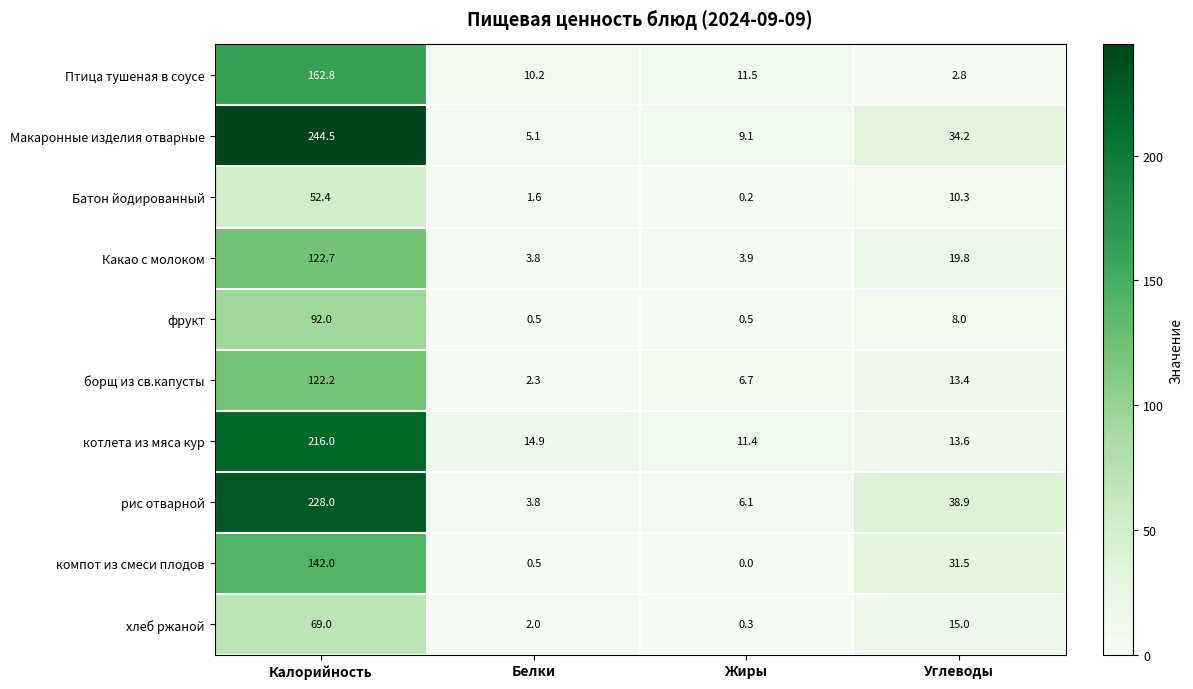

Rank the series by their maximum value, from highest to lowest.

Макаронные изделия отварные, рис отварной, котлета из мяса кур, Птица тушеная в соусе, компот из смеси плодов, Какао с молоком, борщ из св.капусты, фрукт, хлеб ржаной, Батон йодированный